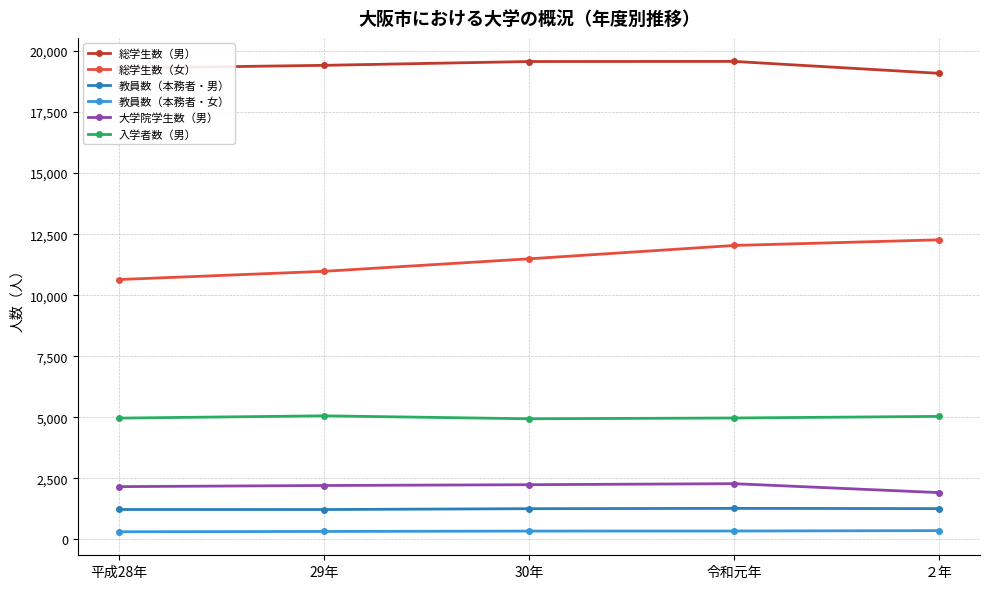

What is the total value across all series at 29年?

39214